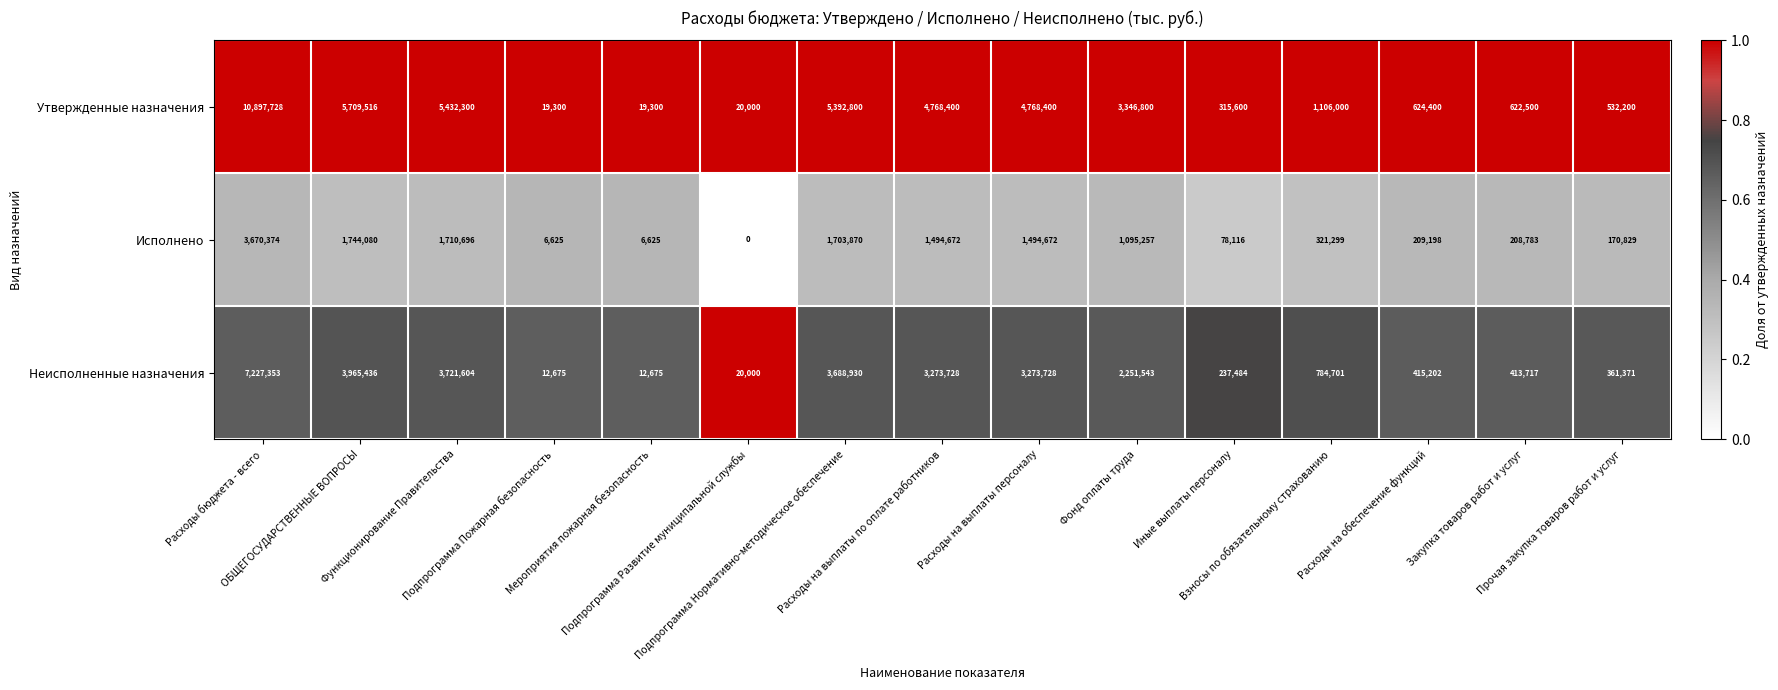

What is the sum of all Неисполненные назначения values?

29660147